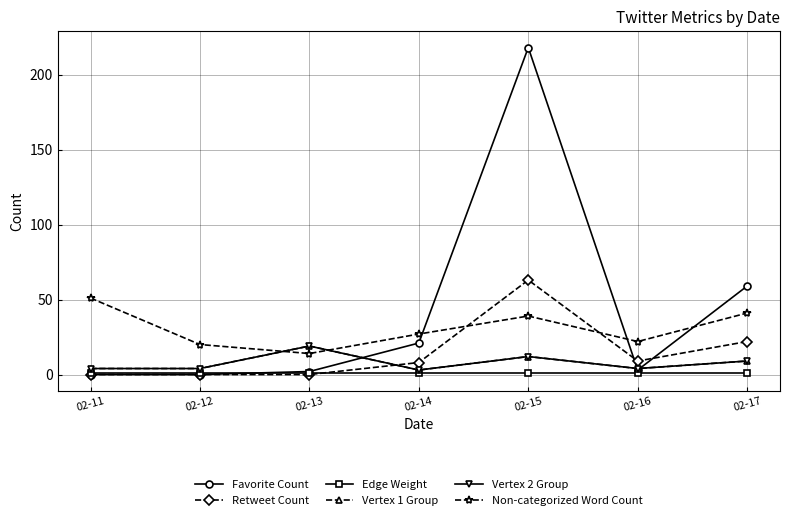

At which category does Vertex 2 Group reach its first local valley?

02-14